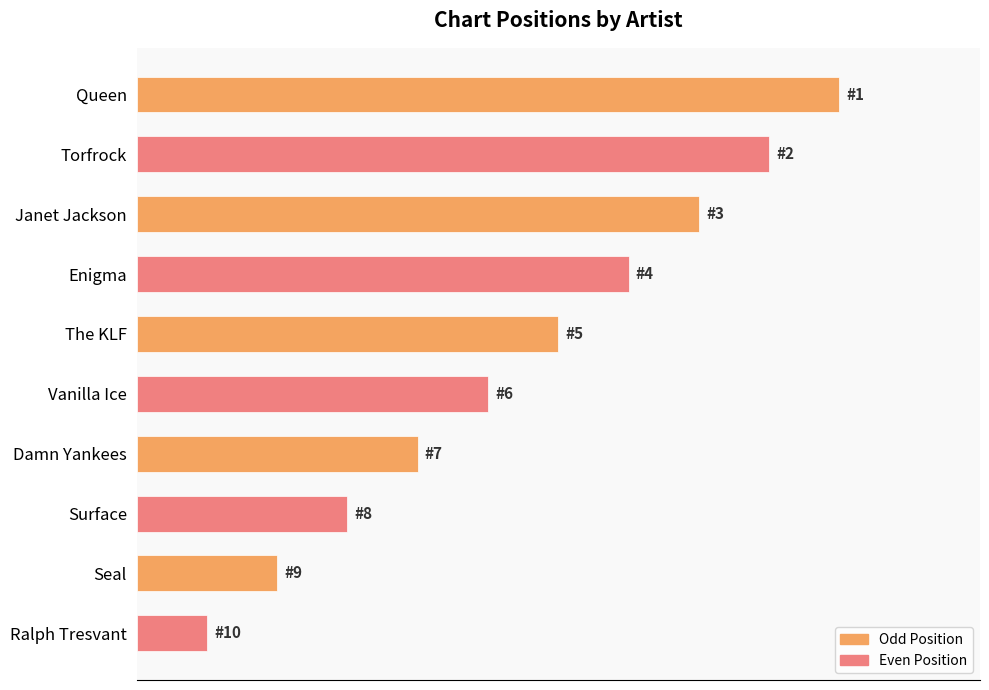

At which label is the value closest to 5?

Vanilla Ice